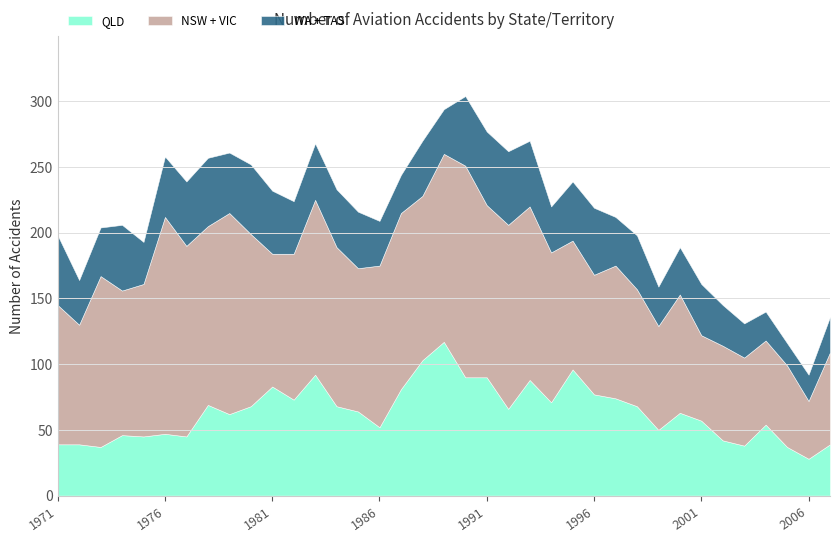

Between 1990 and 1989, which is larger?

1989